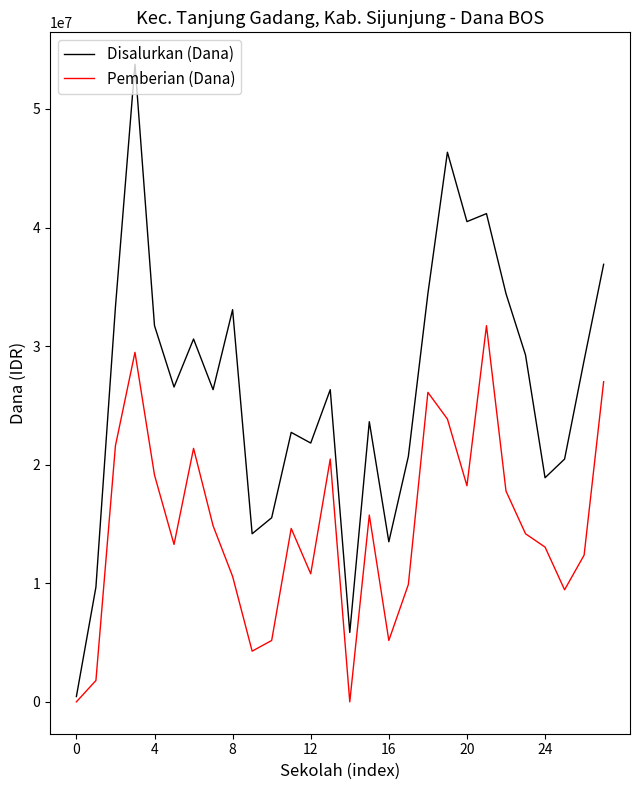

Which series has the largest range (max minus min)?

Disalurkan (Dana)